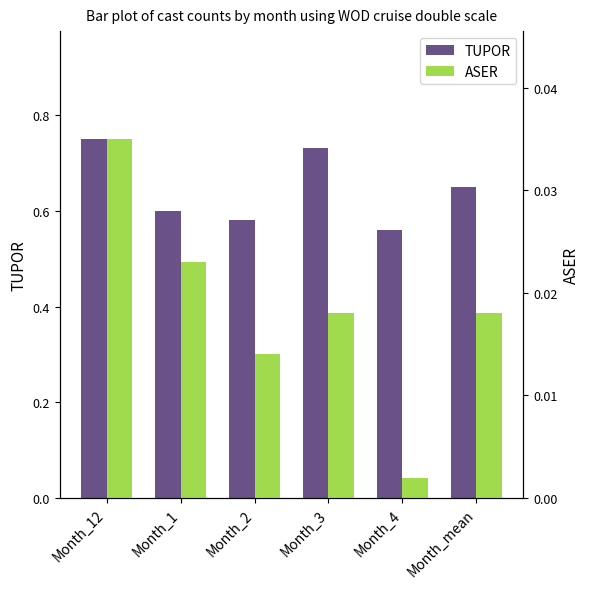

Does the chart contain any negative values?

No